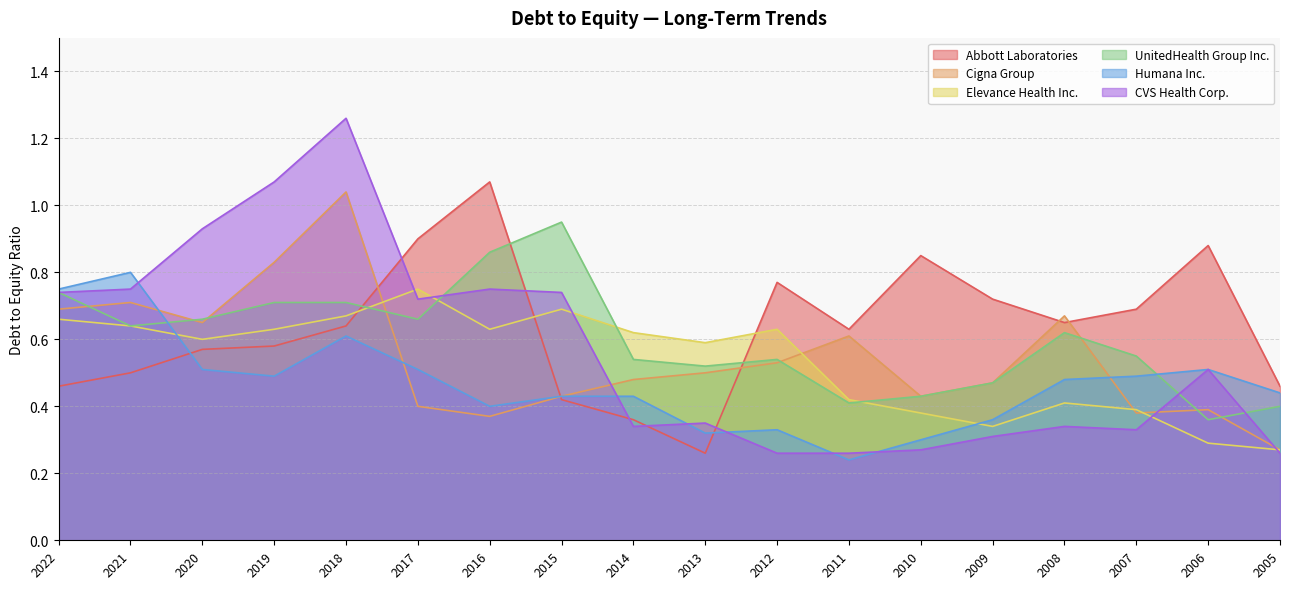

Rank the series by their maximum value, from highest to lowest.

CVS Health Corp., Abbott Laboratories, Cigna Group, UnitedHealth Group Inc., Humana Inc., Elevance Health Inc.